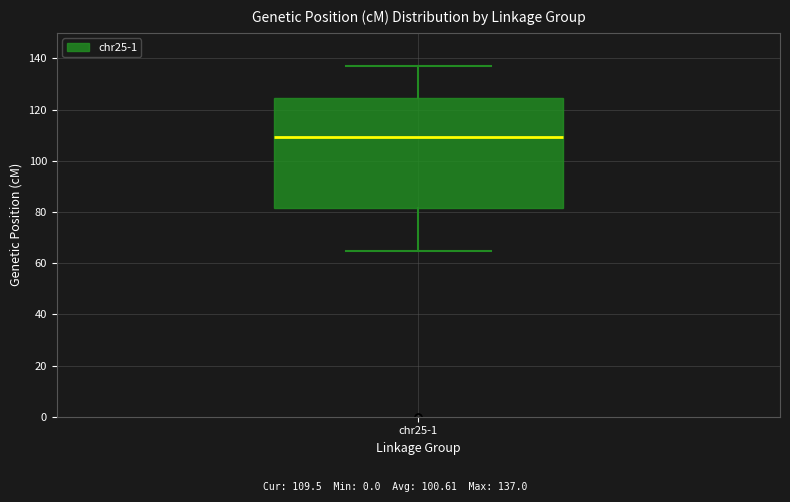

Read this box plot against the y-axis: the position of the median line, the range covered by the box, and the ends of both whiskers. The values are not printed on the chart, so give them approximately, as read against the axis.

median 110, box 82 to 124, whiskers 64 to 138